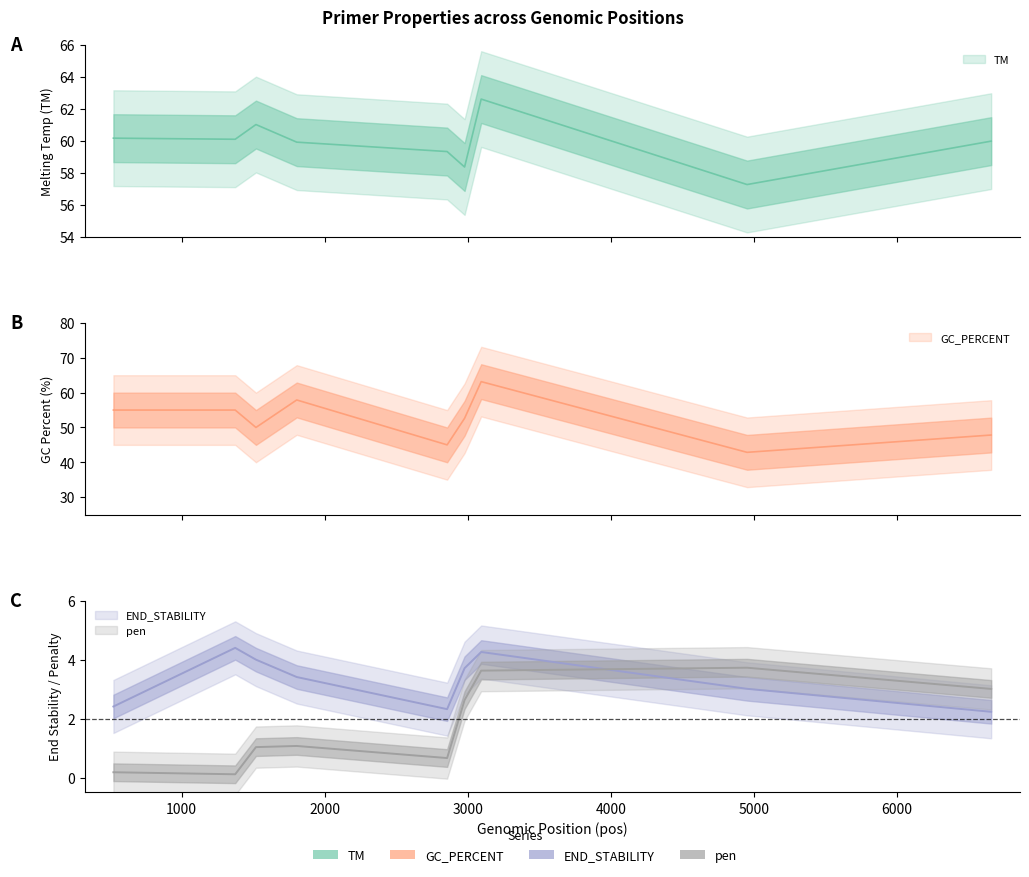

List the series in order of their peak value, highest first.

GC_PERCENT, TM, END_STABILITY, pen